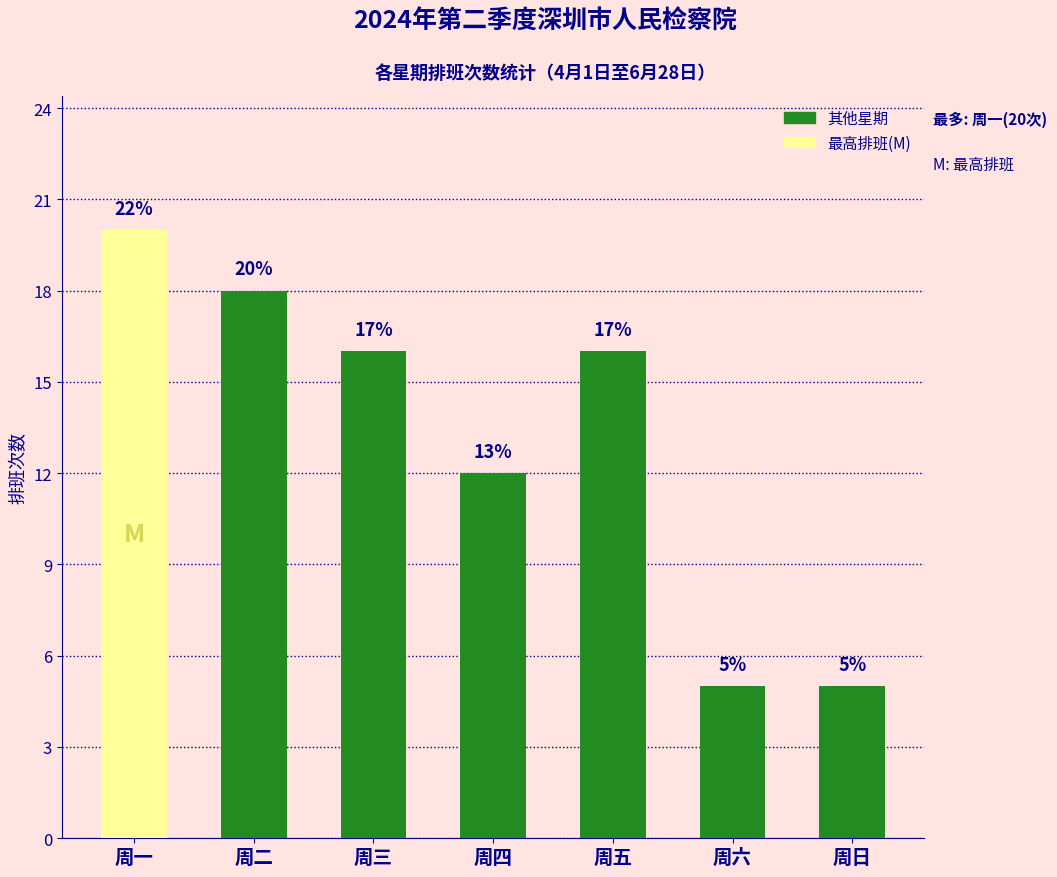

List the labels in order of value, largest first.

周一, 周二, 周三, 周五, 周四, 周六, 周日